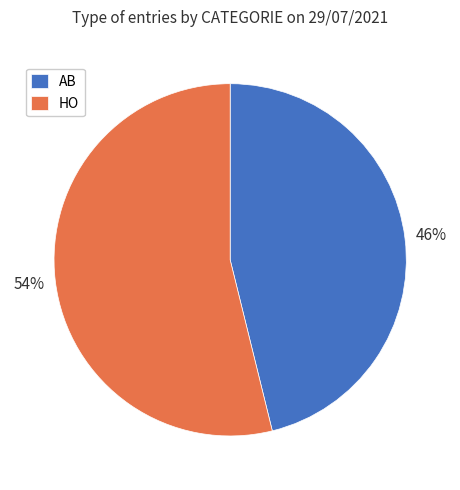

To the nearest percent, what is the combined percentage of AB and HO?

100%